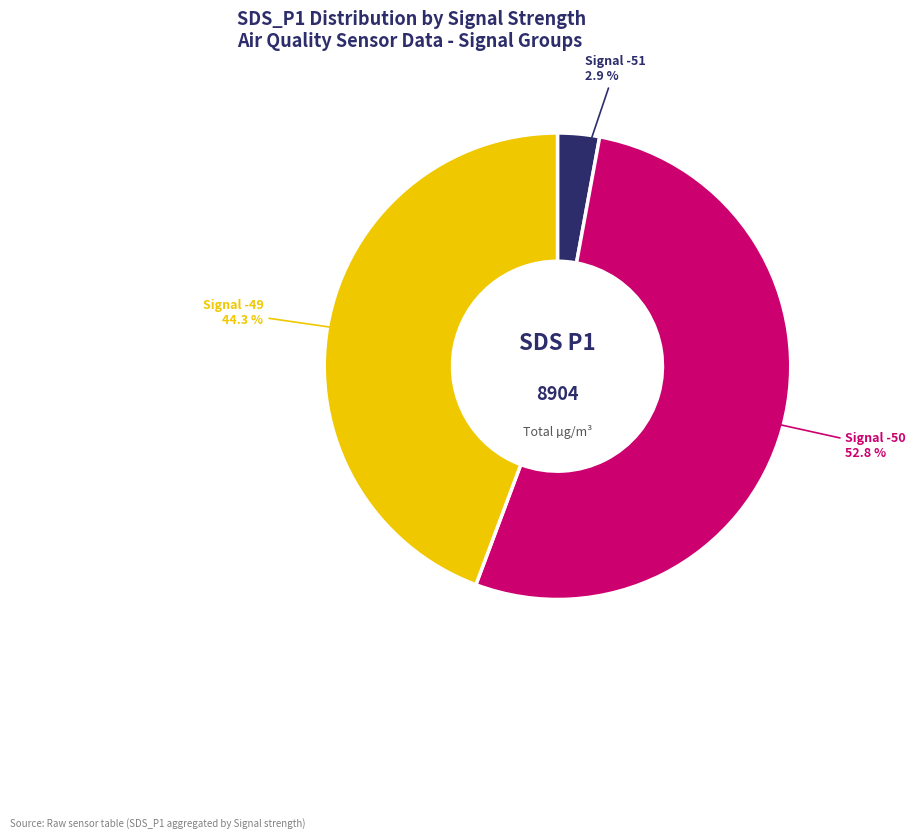

Approximately how many times larger is the value at Signal -50 compared to Signal -49?

1.2